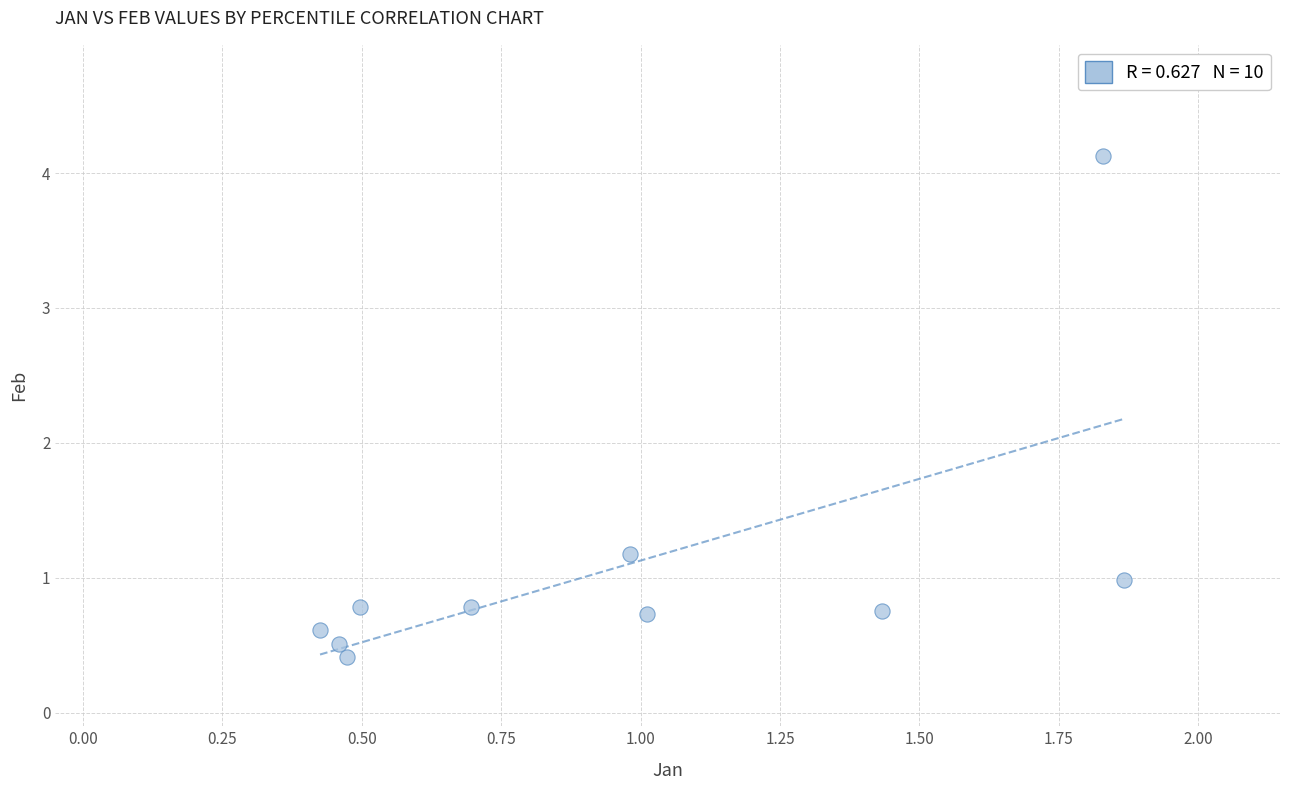

What is the range of Y values (max minus min)?

3.7